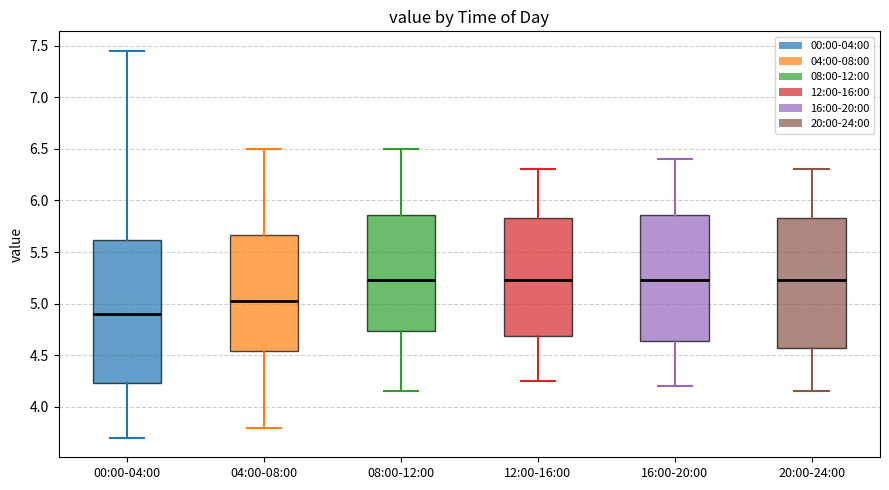

Reading left to right, read every box against the y-axis: the position of its median line, the range the box covers, and the ends of its whiskers. The values are not printed on the chart, so give them approximately, as read against the axis.

00:00-04:00: median 4.90, box 4.25 to 5.60, whiskers 3.70 to 7.45
04:00-08:00: median 5.05, box 4.55 to 5.65, whiskers 3.80 to 6.50
08:00-12:00: median 5.25, box 4.75 to 5.85, whiskers 4.15 to 6.50
12:00-16:00: median 5.25, box 4.70 to 5.85, whiskers 4.25 to 6.30
16:00-20:00: median 5.25, box 4.65 to 5.85, whiskers 4.20 to 6.40
20:00-24:00: median 5.25, box 4.60 to 5.85, whiskers 4.15 to 6.30